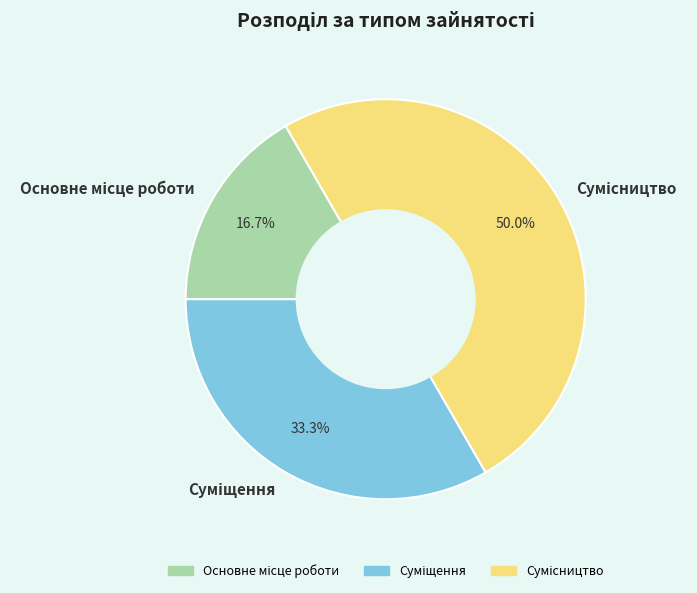

To the nearest percent, what percentage of the pie is Основне місце роботи?

17%